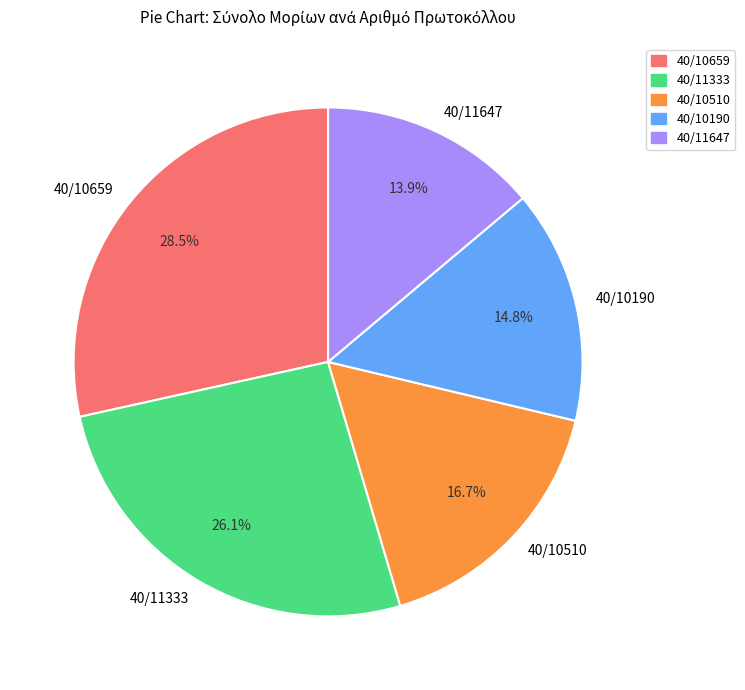

To the nearest percent, what is the average slice percentage?

20%